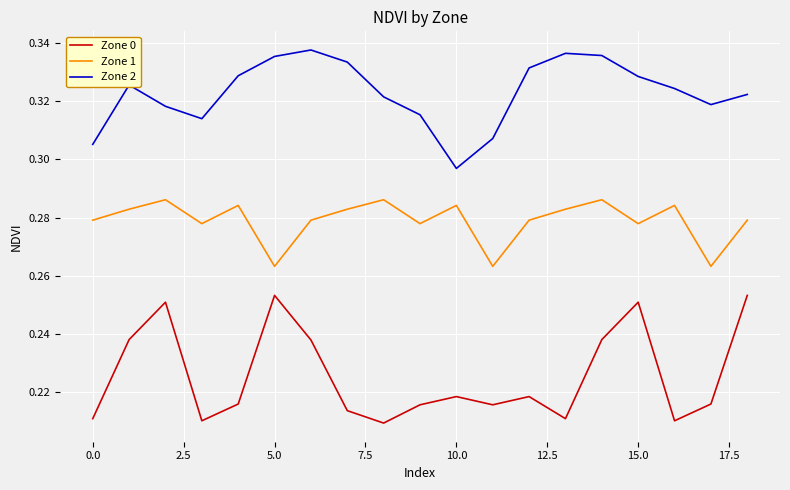

Which series has the largest total across all categories?

Zone 2